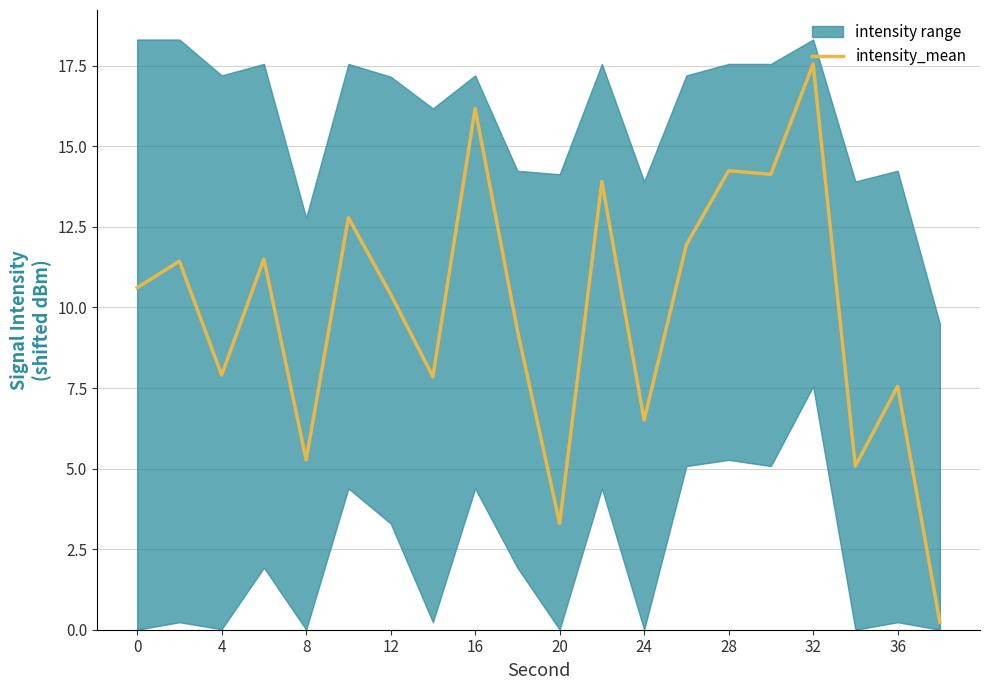

Which category has the highest value in the intensity_mean series?

32